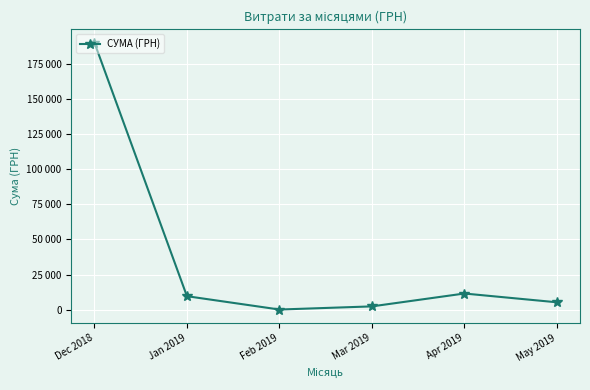

Does the chart have visible grid lines?

Yes